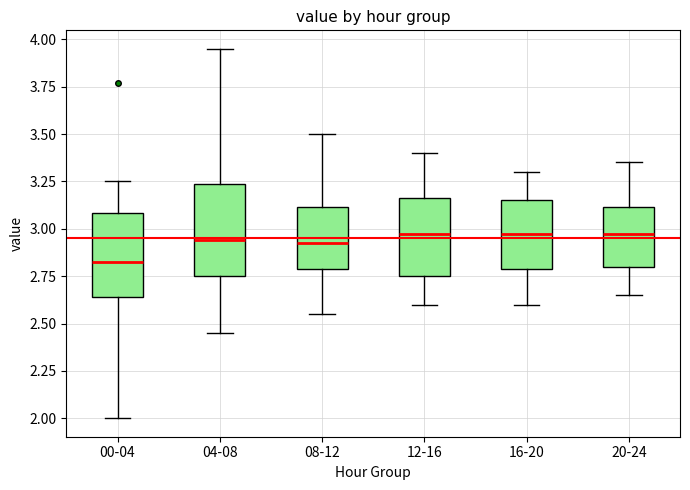

Reading left to right, read every box against the y-axis: the position of its median line, the range the box covers, and the ends of its whiskers. The values are not printed on the chart, so give them approximately, as read against the axis.

00-04: median 2.85, box 2.65 to 3.10, whiskers 2.00 to 3.25
04-08: median 2.95, box 2.75 to 3.25, whiskers 2.45 to 3.95
08-12: median 2.95, box 2.80 to 3.10, whiskers 2.55 to 3.50
12-16: median 3.00, box 2.75 to 3.15, whiskers 2.60 to 3.40
16-20: median 3.00, box 2.80 to 3.15, whiskers 2.60 to 3.30
20-24: median 3.00, box 2.80 to 3.10, whiskers 2.65 to 3.35